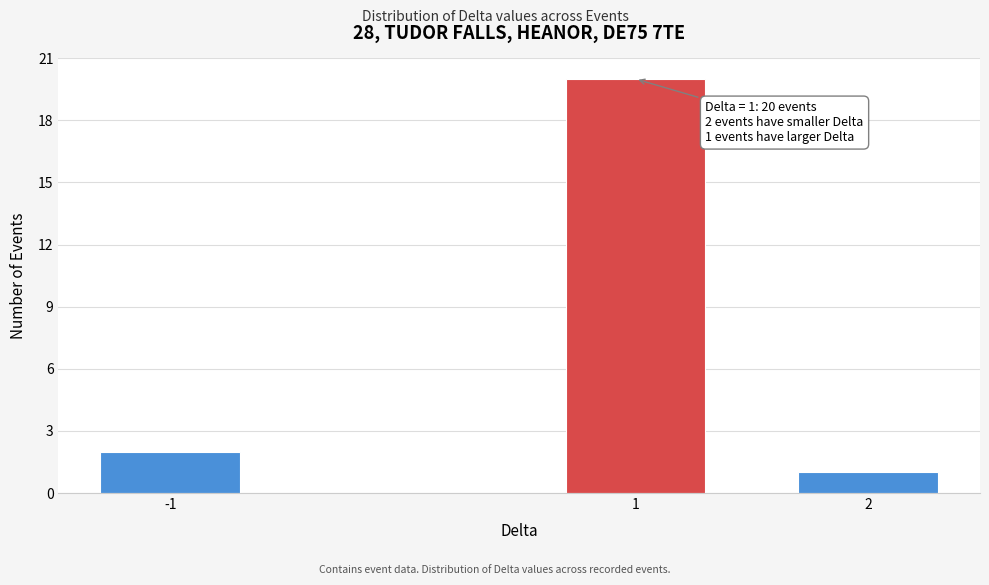

Reading left to right, list all the values displayed in this chart.

-1=2	1=20	2=1